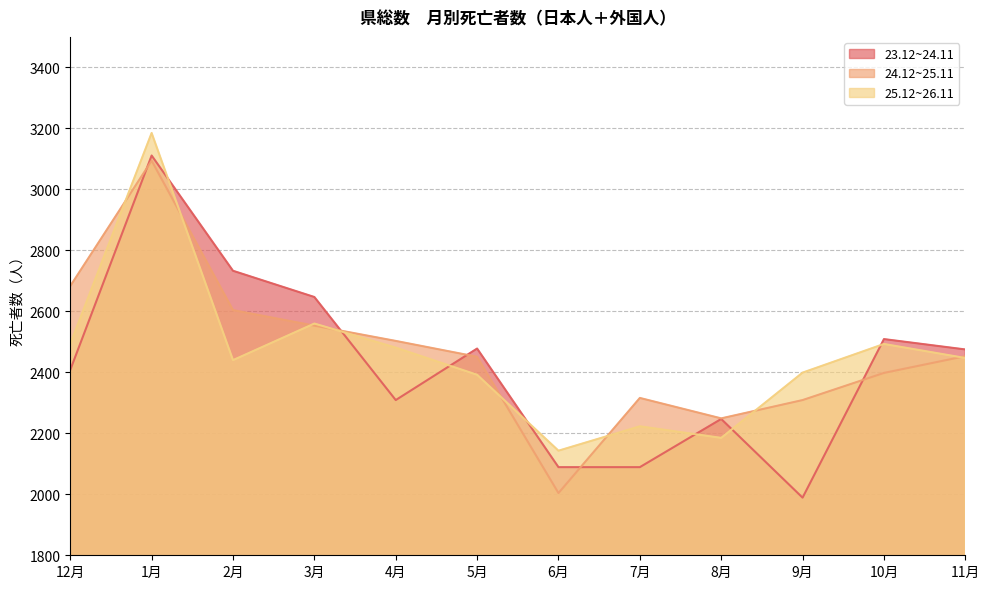

Does the chart display data point markers on the line(s)?

No